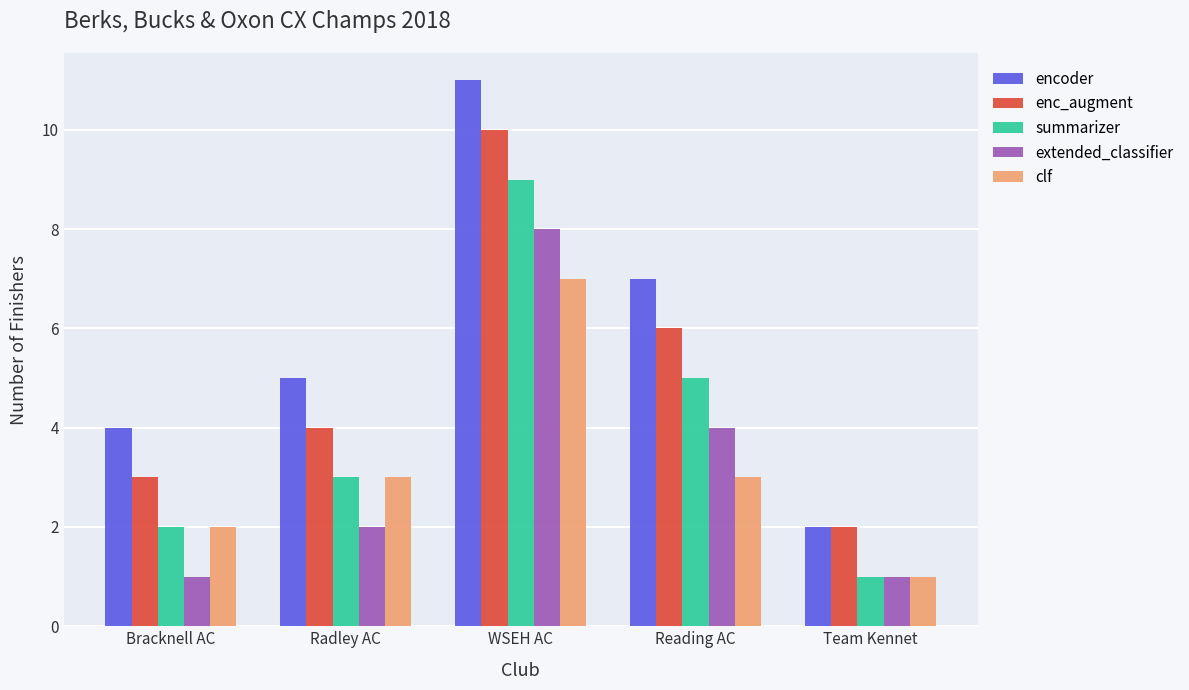

At how many categories does at least one series exceed 6?

2